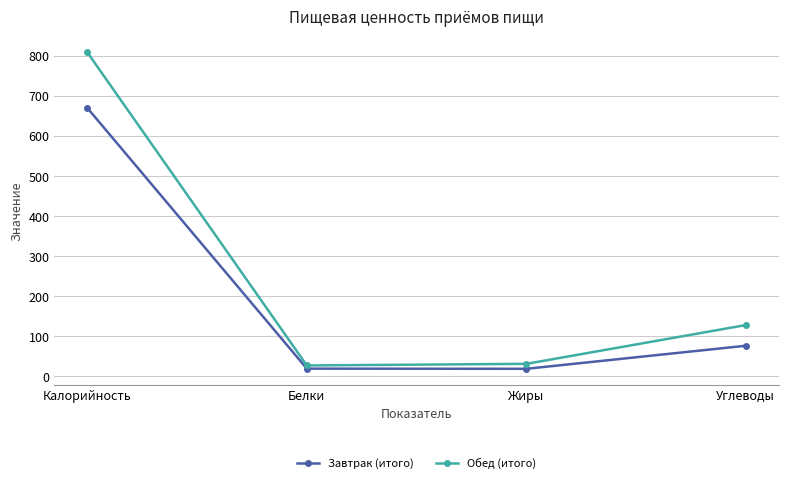

Where does the Обед (итого) series first go above 128?

Калорийность